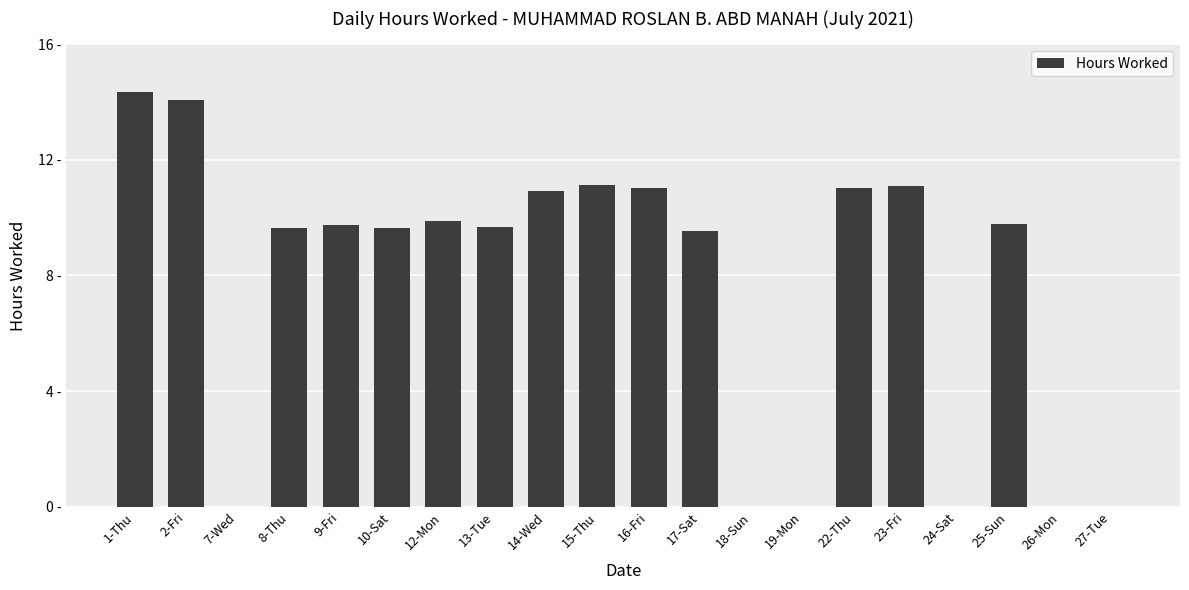

Where is the data nearest to the value 7?

17-Sat